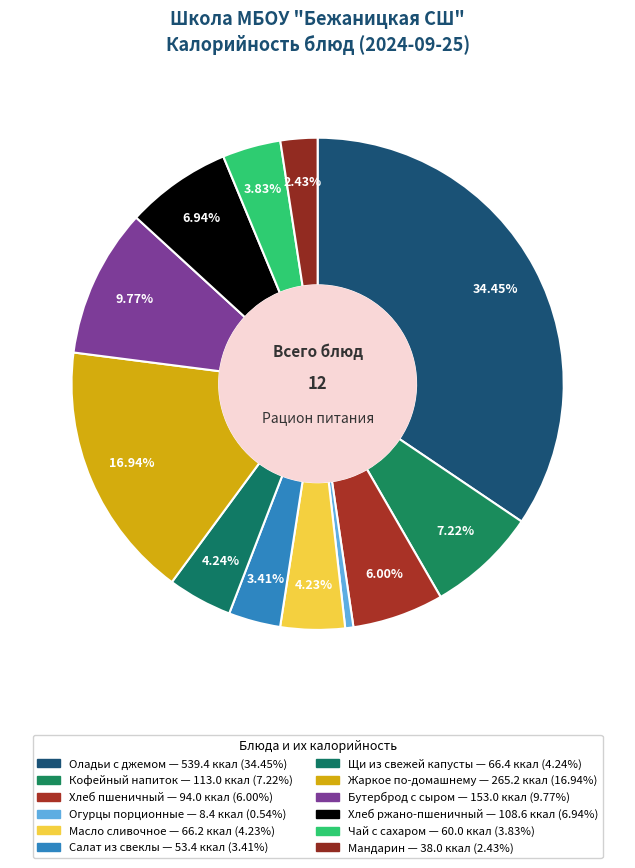

How many slices are in this pie chart?

12